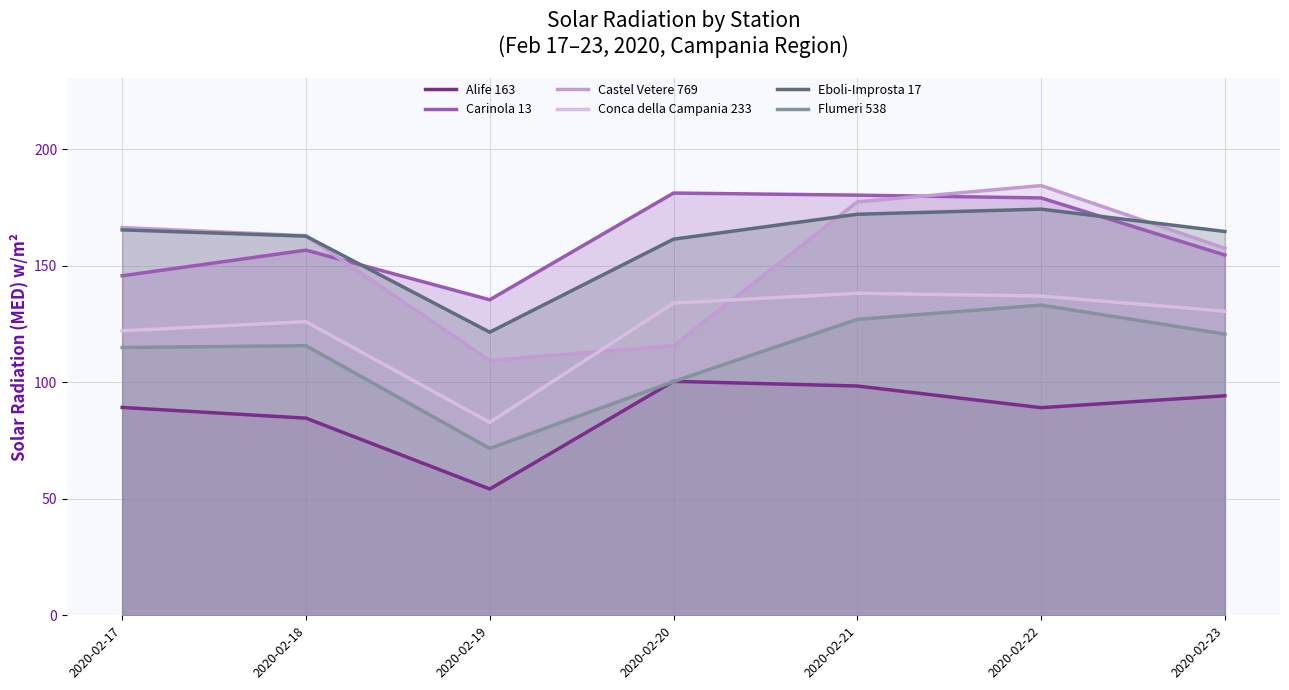

True or false: Flumeri 538 and Conca della Campania 233 cross at least once.

False